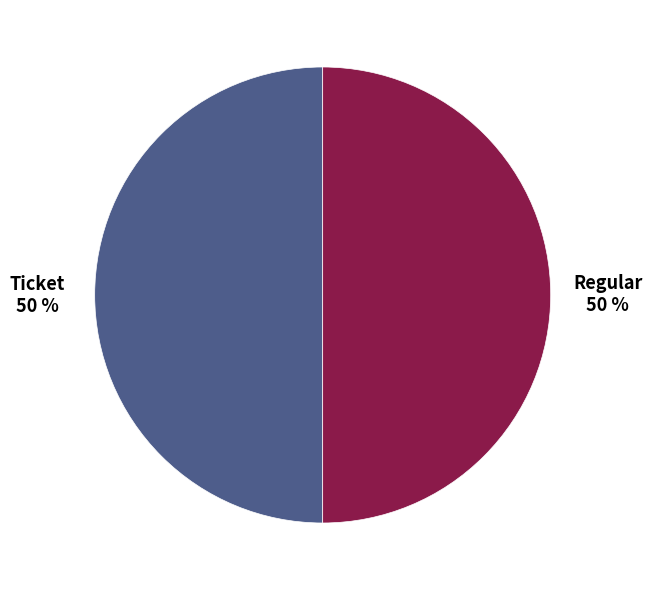

To the nearest percent, what is the average slice percentage?

50%